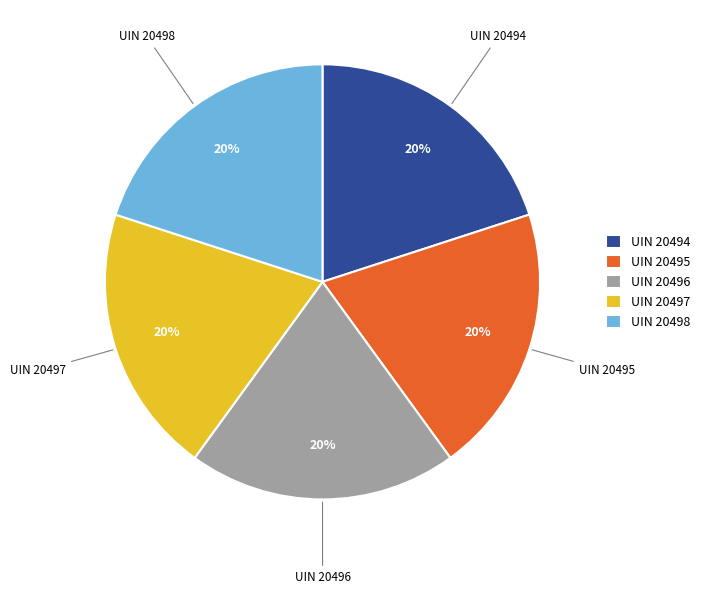

How many slices are in this pie chart?

5